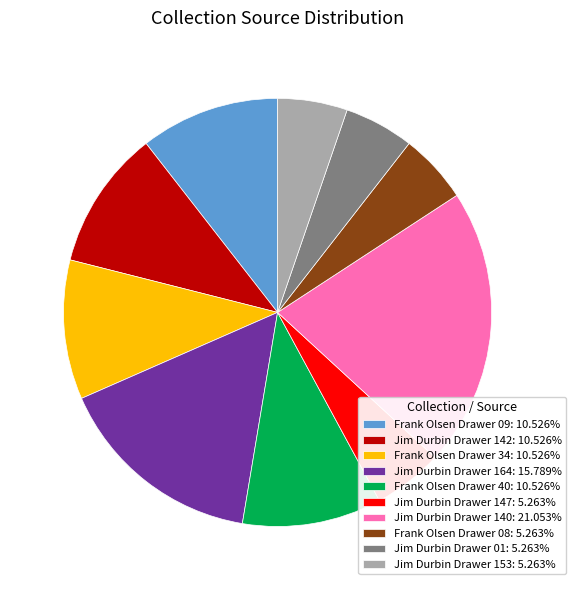

Approximately how many times larger is the value at Frank Olsen Drawer 08 compared to Frank Olsen Drawer 34?

0.5